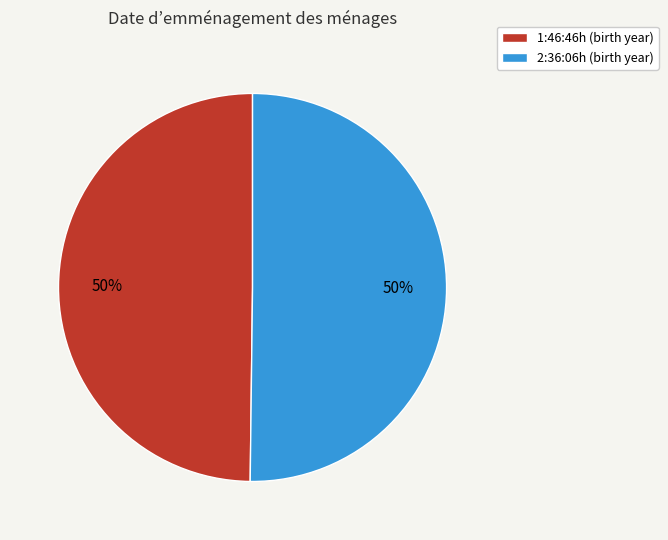

What is the ratio of the value at 1:46:46h (birth year) to the value at 2:36:06h (birth year)?

1.0